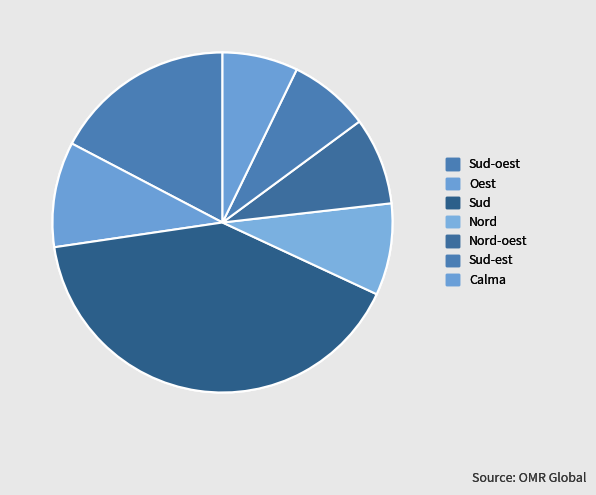

To the nearest percent, what portion does Calma represent?

7%